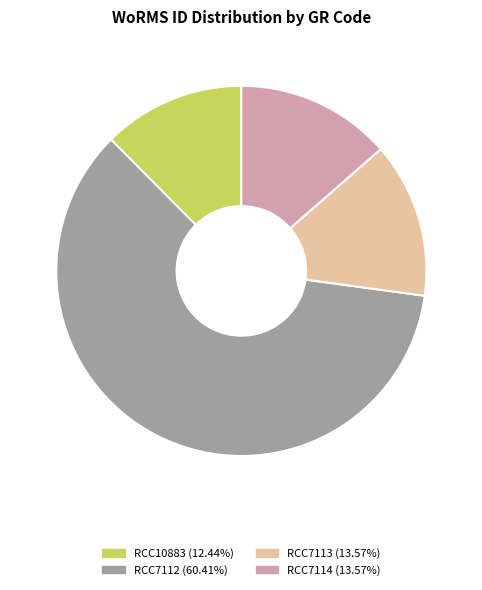

Combined, do RCC10883 (12.44%) and RCC7113 (13.57%) account for over 50%?

No